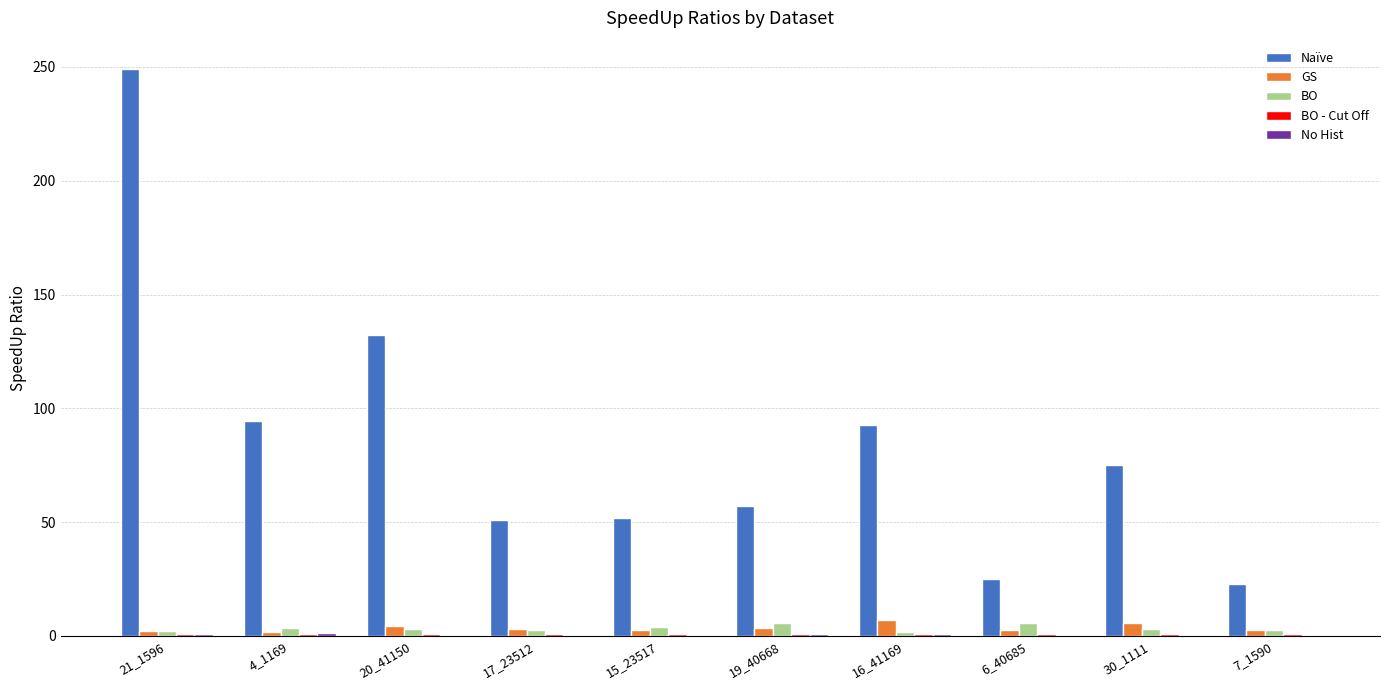

What is the sum of all GS values?

34.7